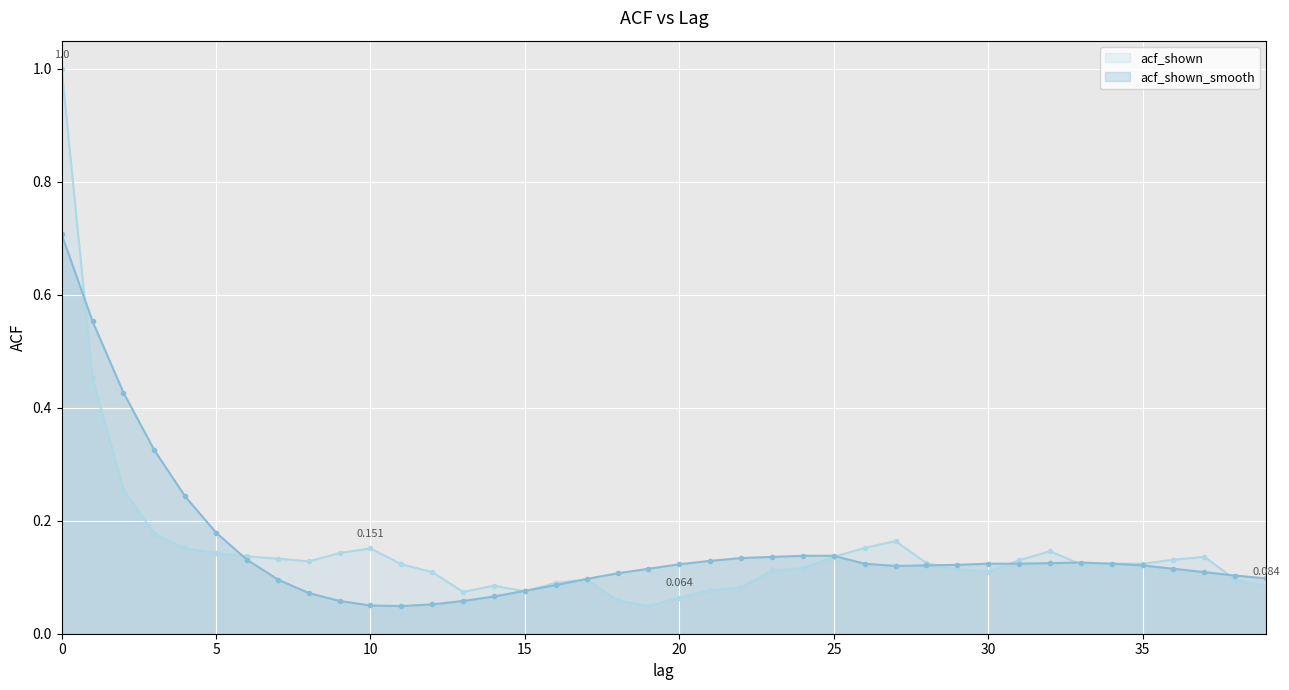

What is the sum of all acf_shown_smooth values?

6.0